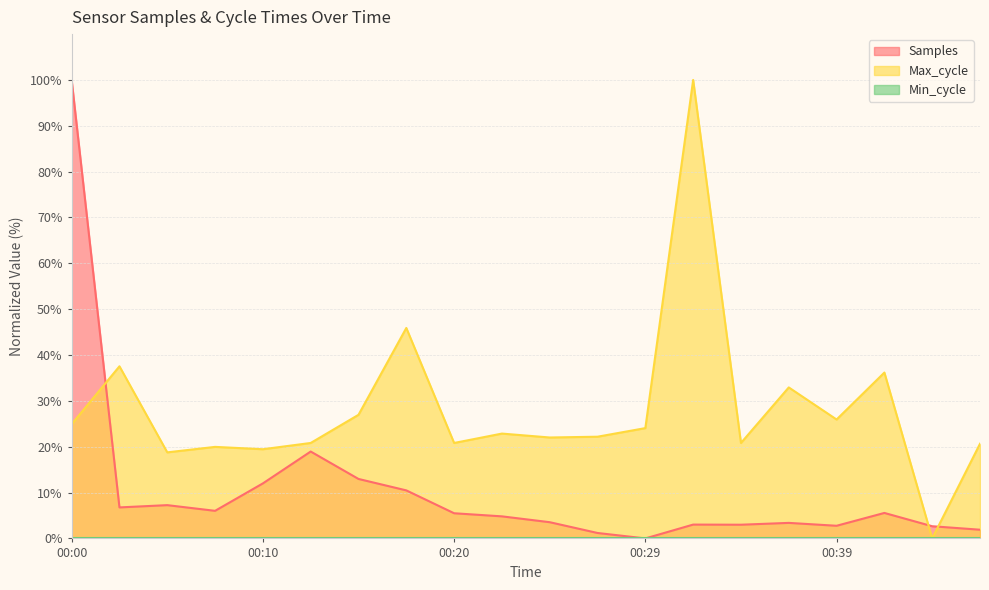

The value of Samples at 00:10 is 12.0. True or false?

True